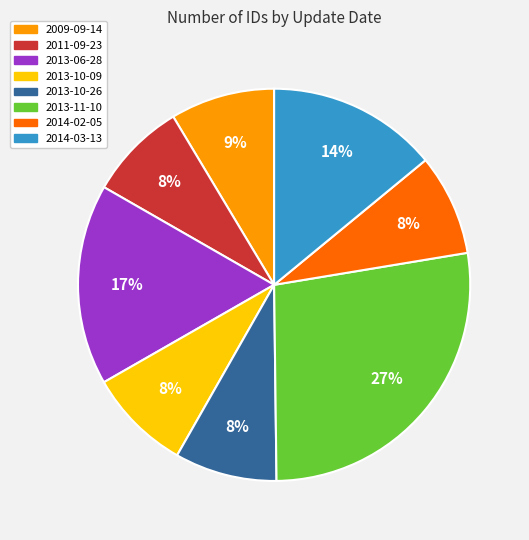

Do 2013-10-09 and 2013-11-10 together represent more than half of the pie?

No